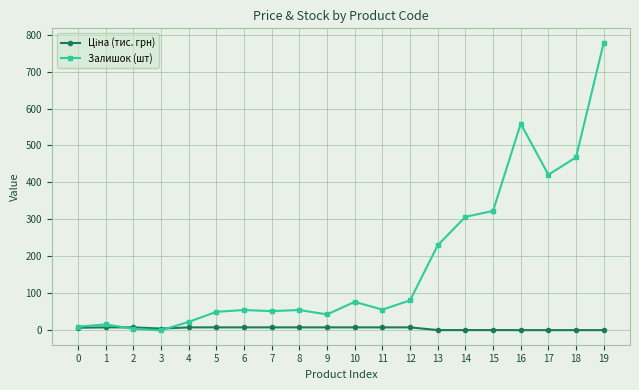

At which category is the sum across all series the highest?

19